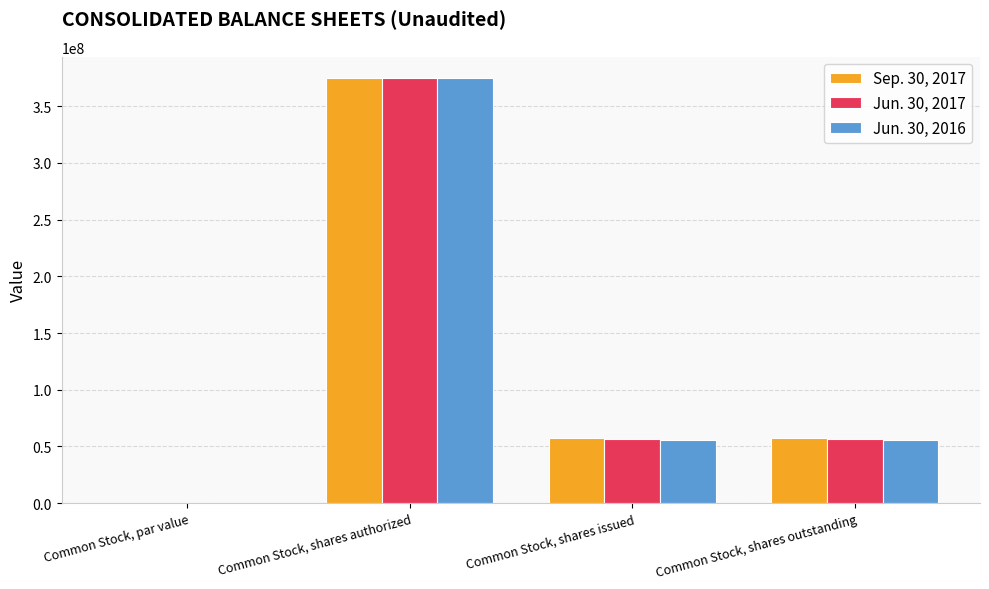

What is the total value across all series at Common Stock, shares issued?

169509313.0